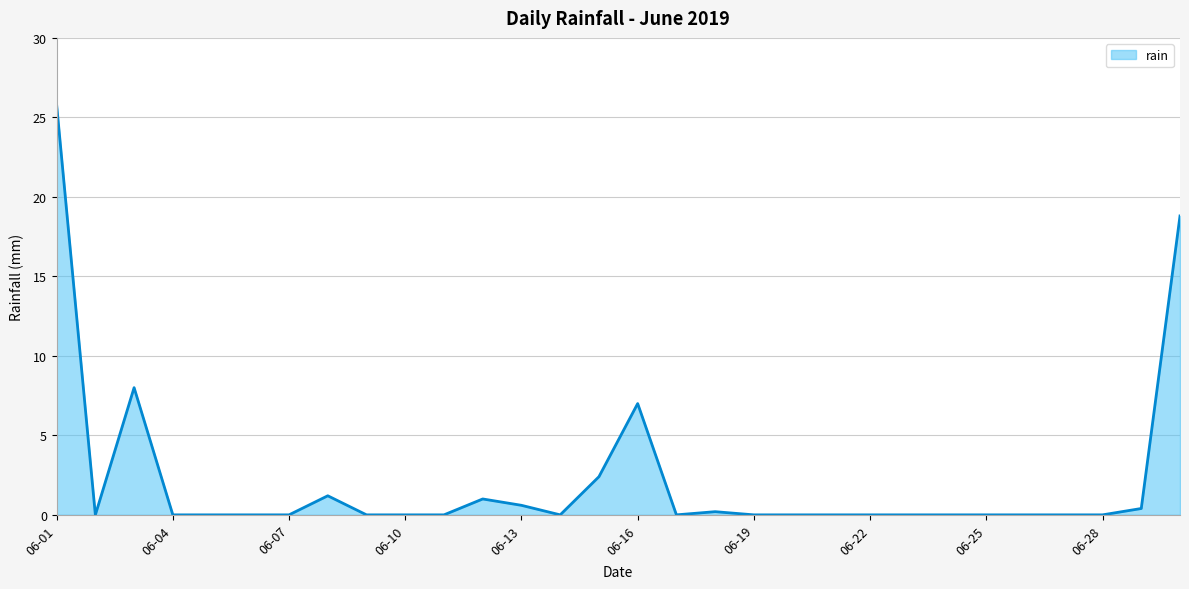

What is the difference between the maximum and minimum values?

25.8